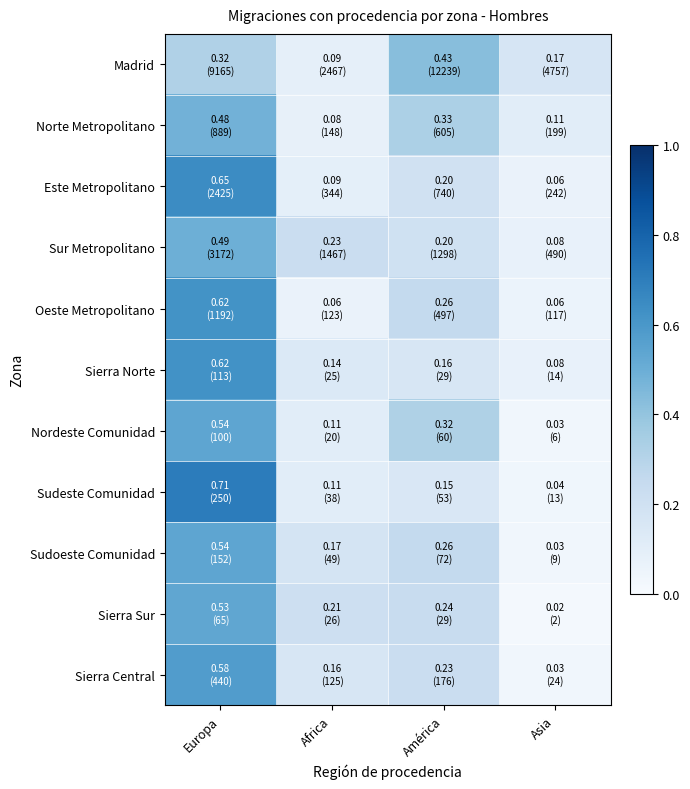

What is the total value across all series at Europa?

6.1